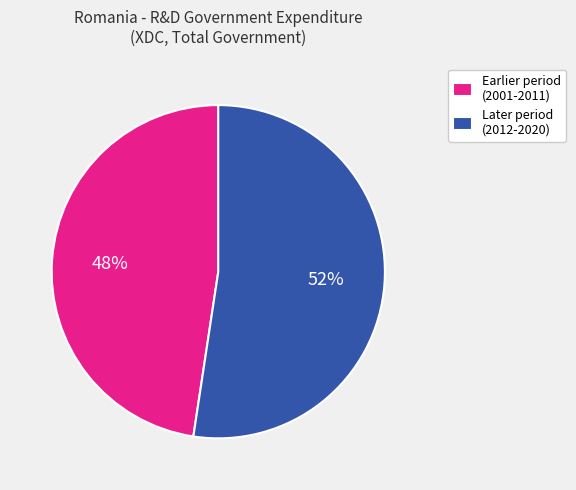

To the nearest percent, what portion does Earlier period (2001-2011) represent?

48%